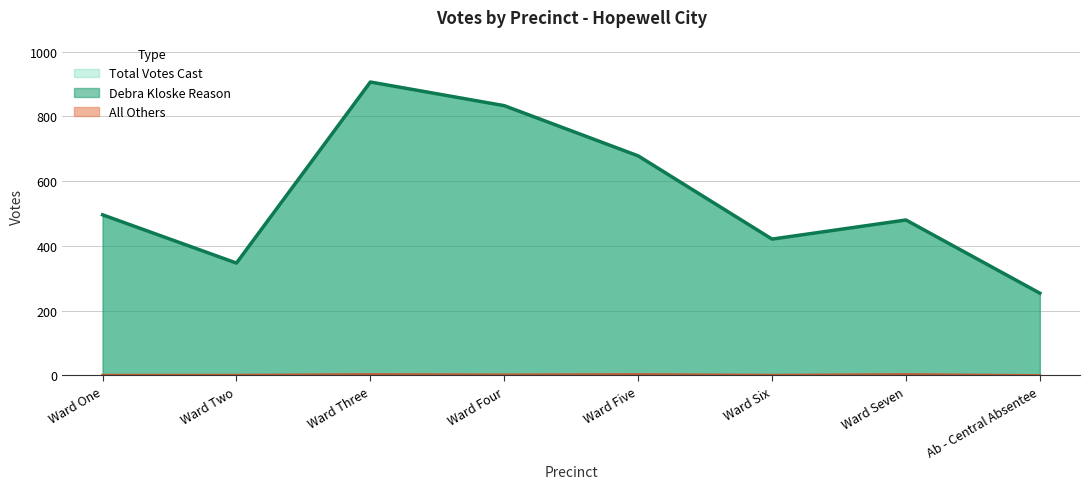

What is the maximum value shown in the chart?

909